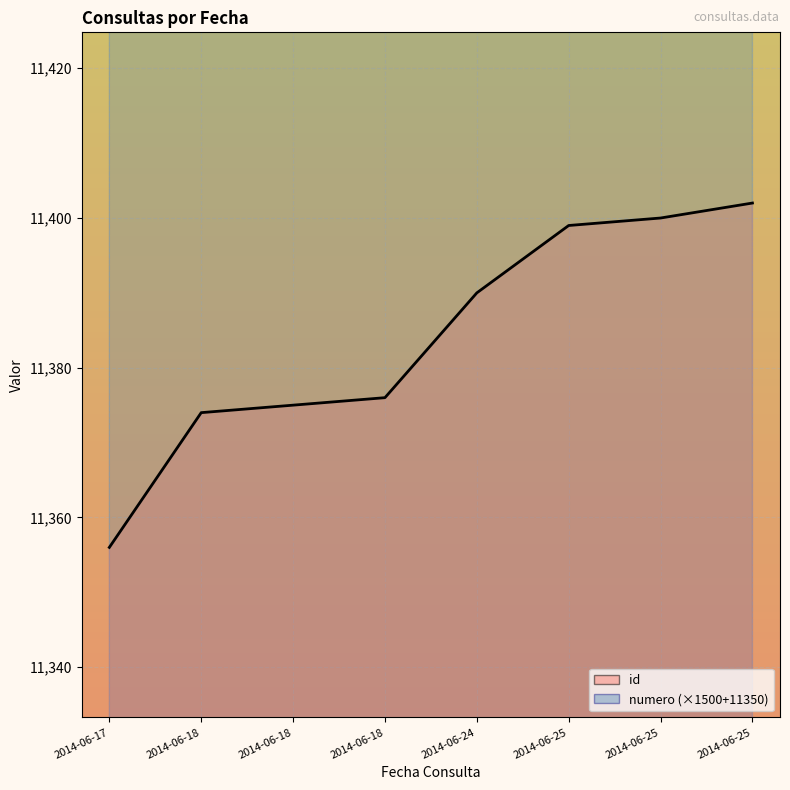

True or false: id has more than 0 points higher than both neighbors.

False